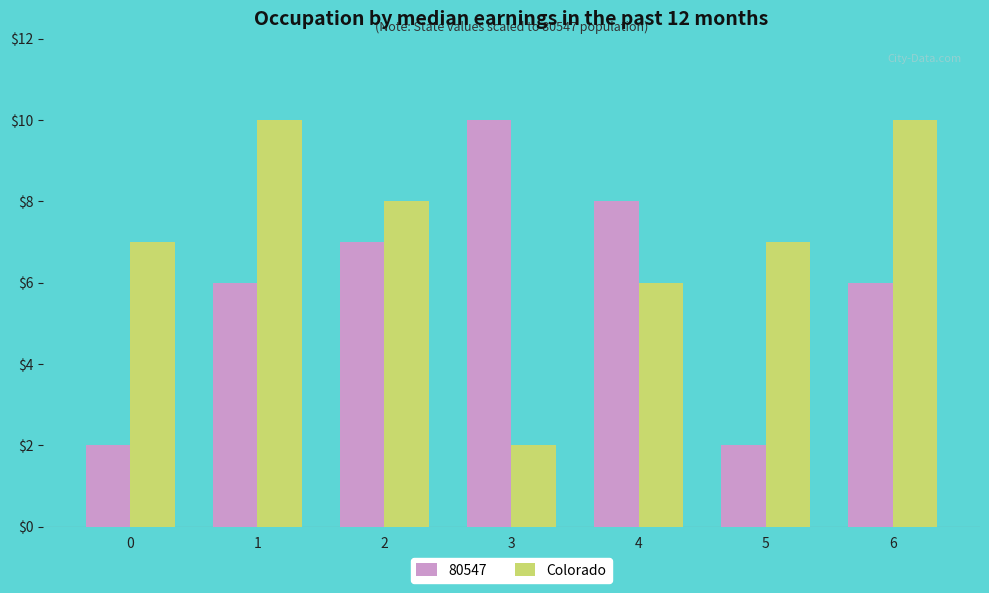

What is the sum of all 80547 values?

41